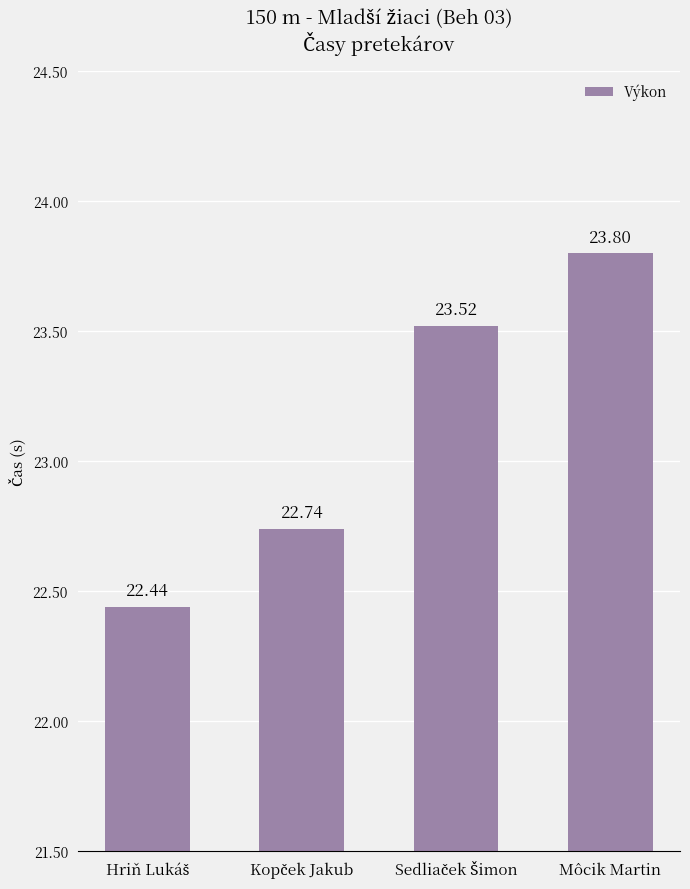

Which label corresponds to the largest value in the chart?

Môcik Martin